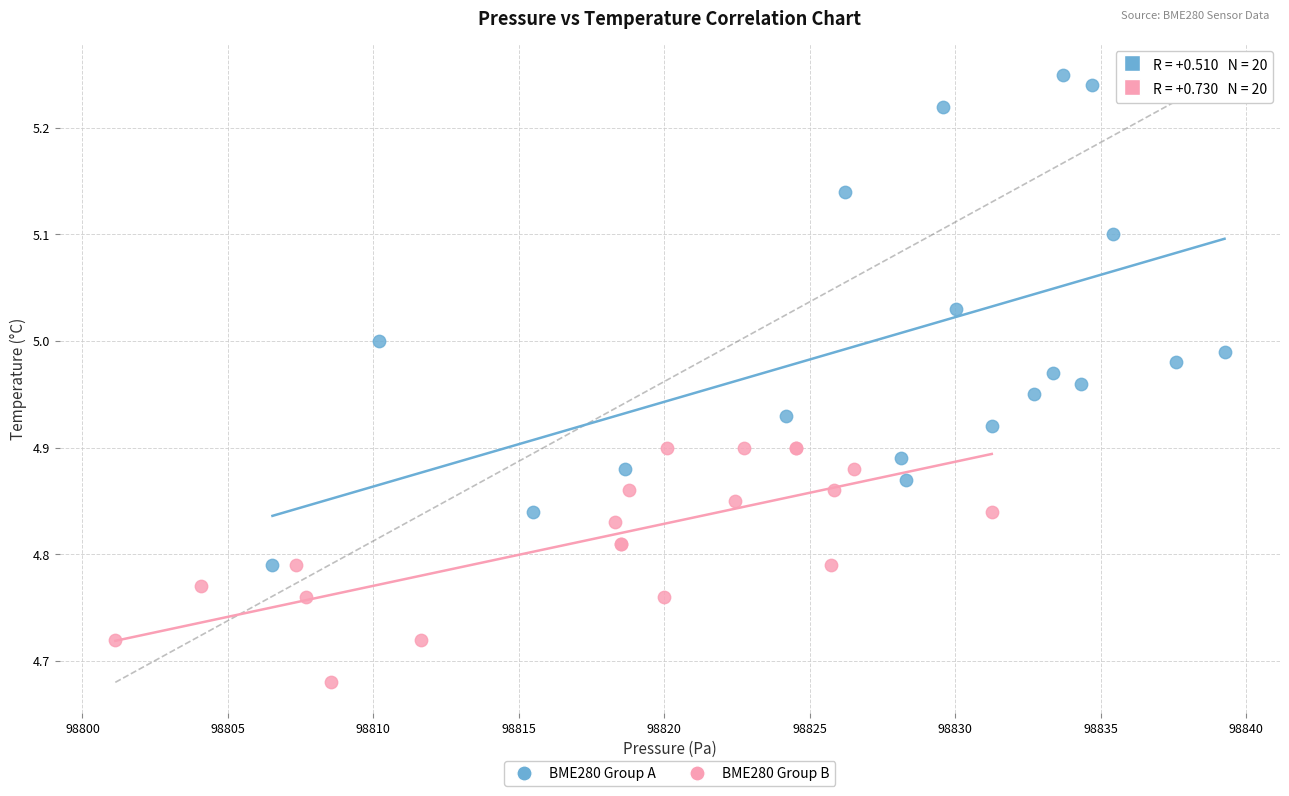

Which series has the widest spread of Y values?

BME280 Group A